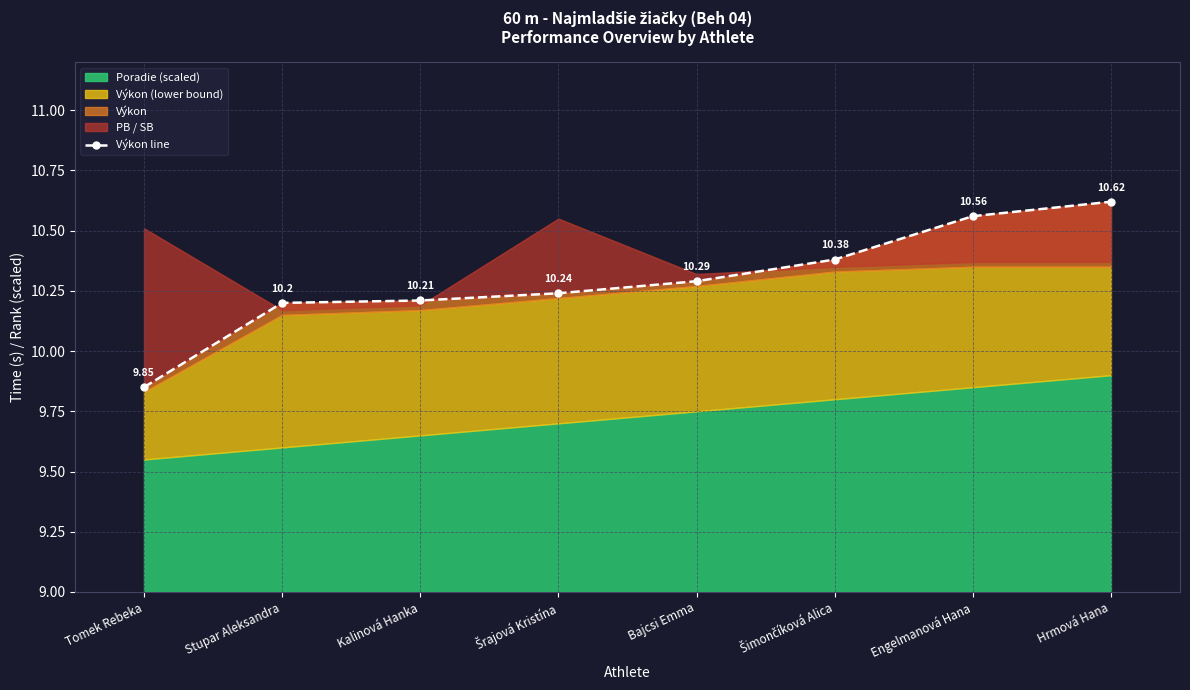

What is the smallest value displayed?

9.8